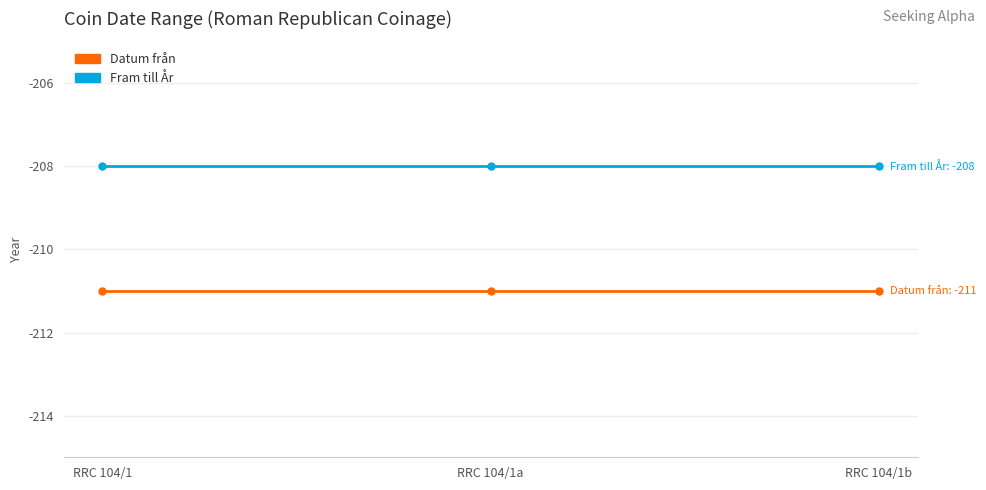

List the series in order of their overall mean, lowest first.

Datum från, Fram till År